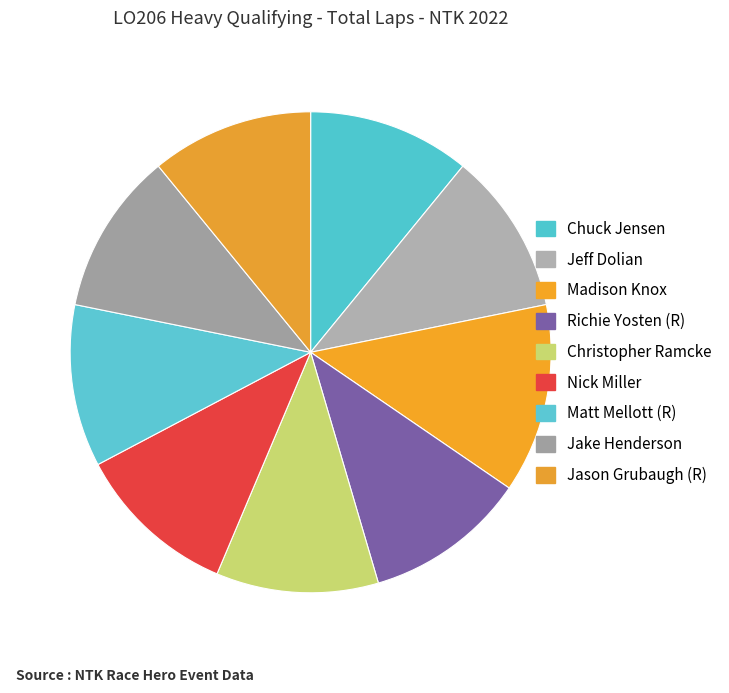

The Madison Knox slice represents 6% of the pie. True or false?

False